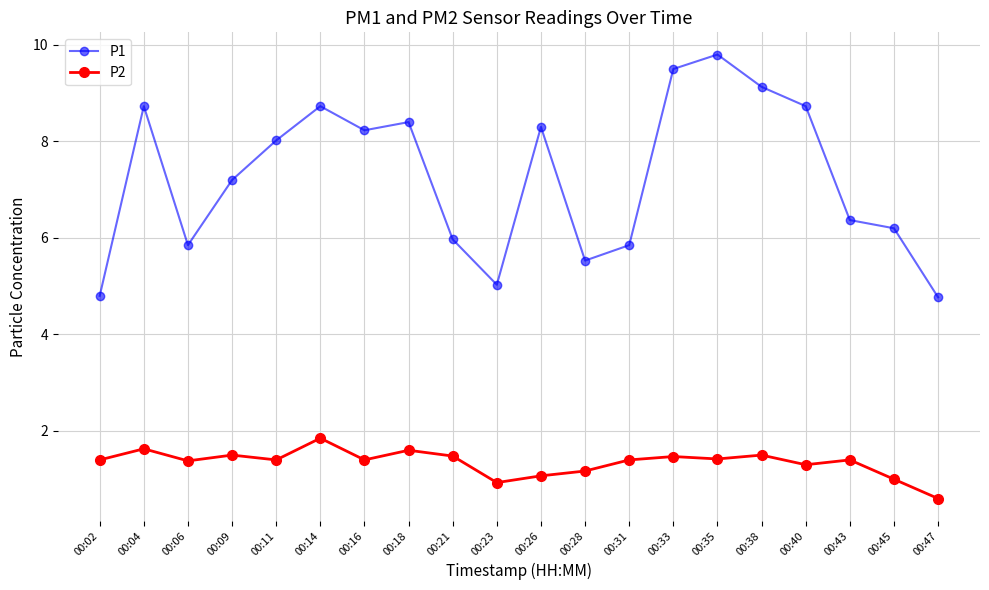

True or false: P1 and P2 cross at least once.

False